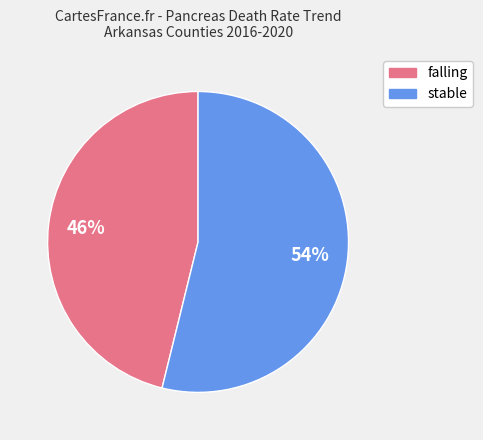

Approximately how many times larger is the value at stable compared to falling?

1.2